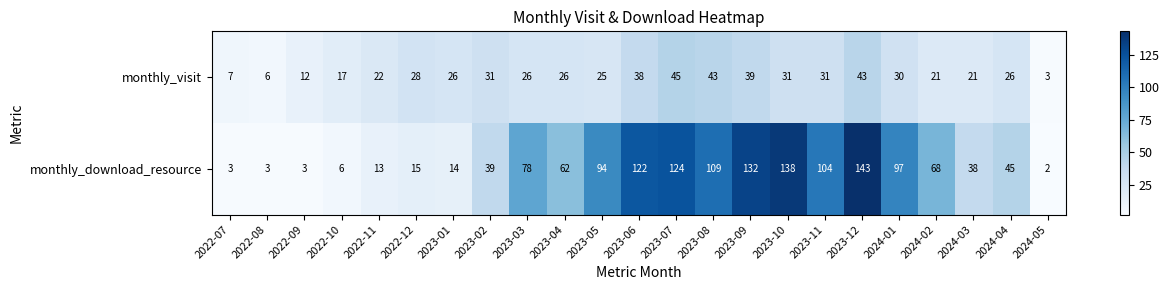

What is the total value across all series at 2023-06?

160